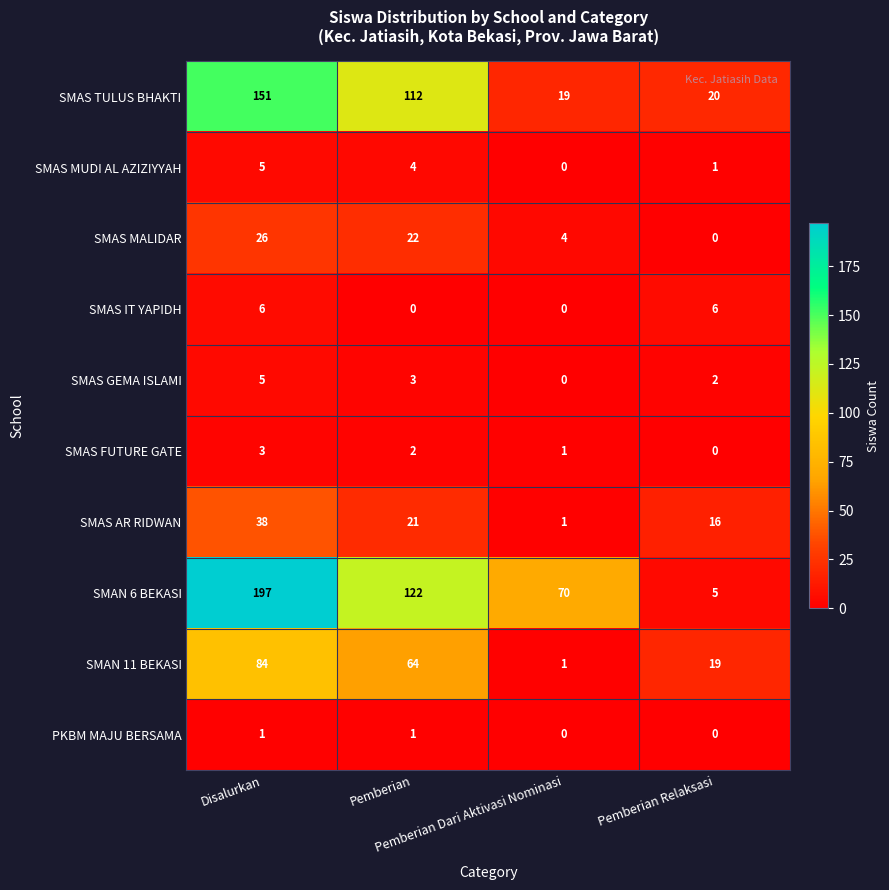

Which series has the largest total across all categories?

SMAN 6 BEKASI